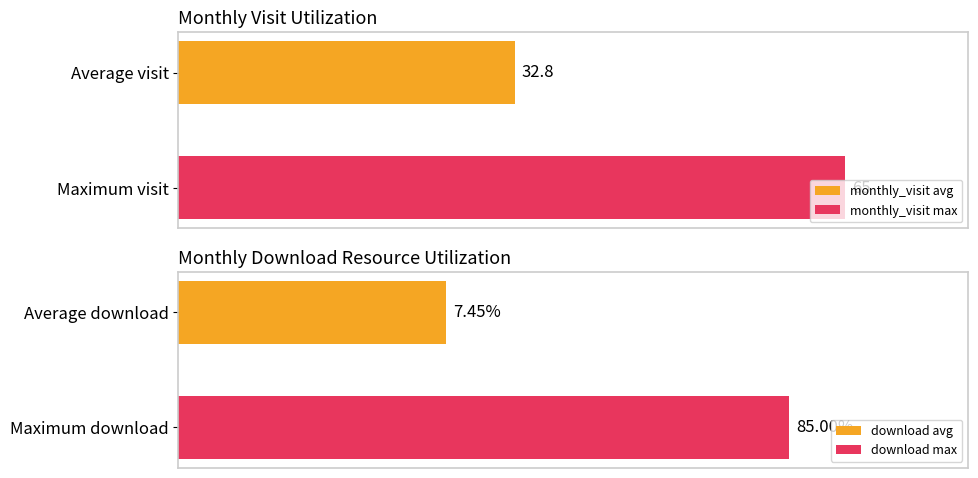

How many series are shown in this chart?

2